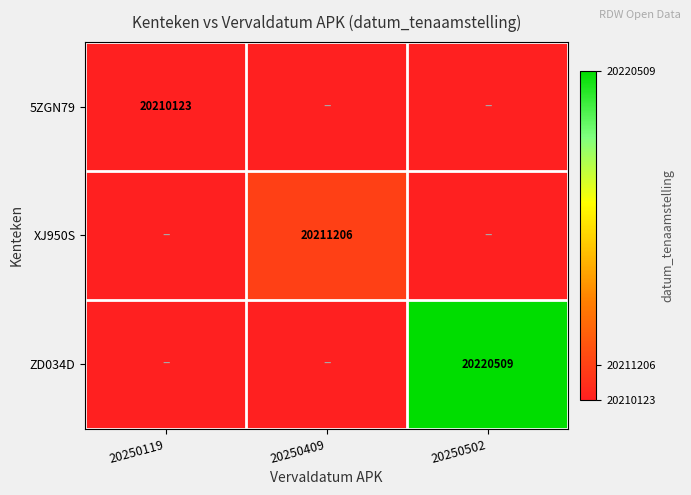

What is the total value across all series at 20250502?

60640753